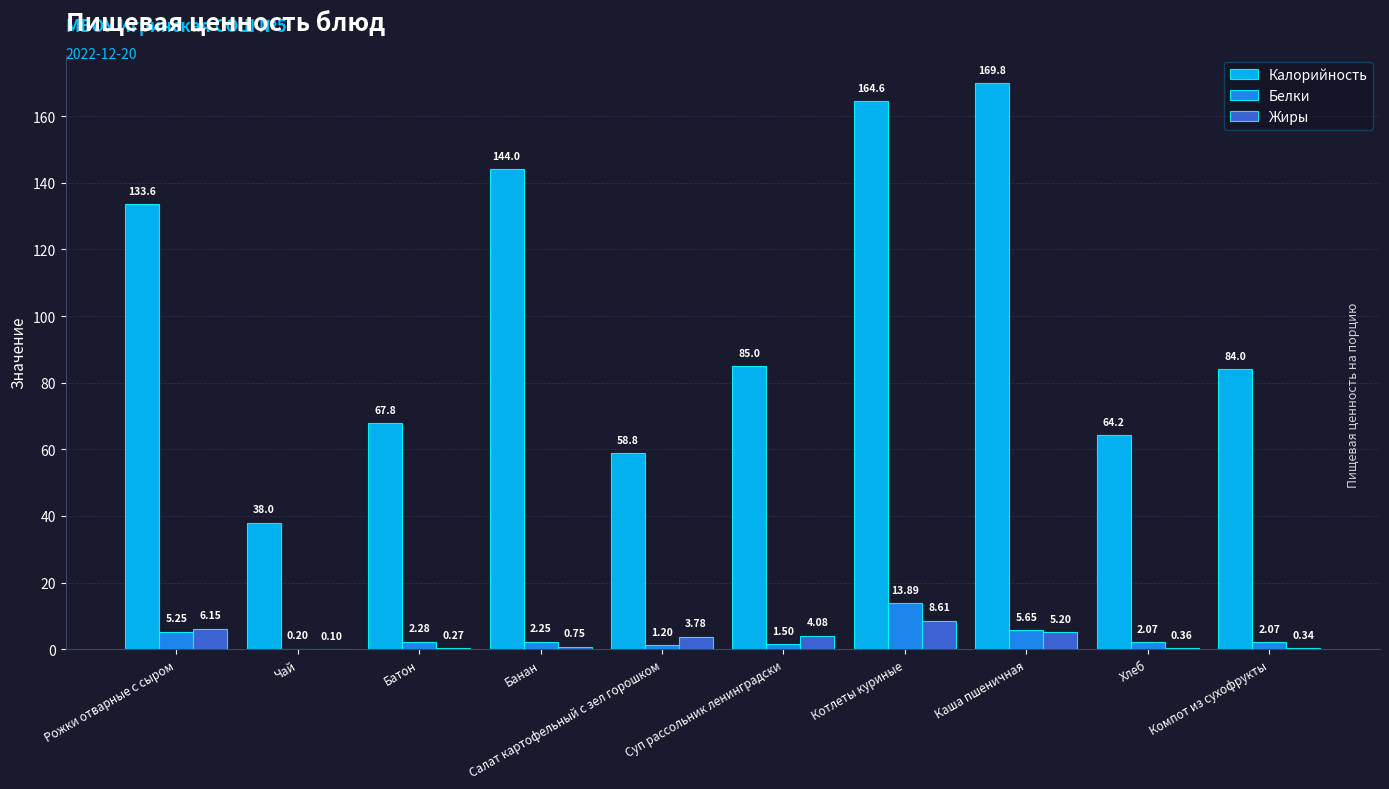

How many groups of bars are there?

10